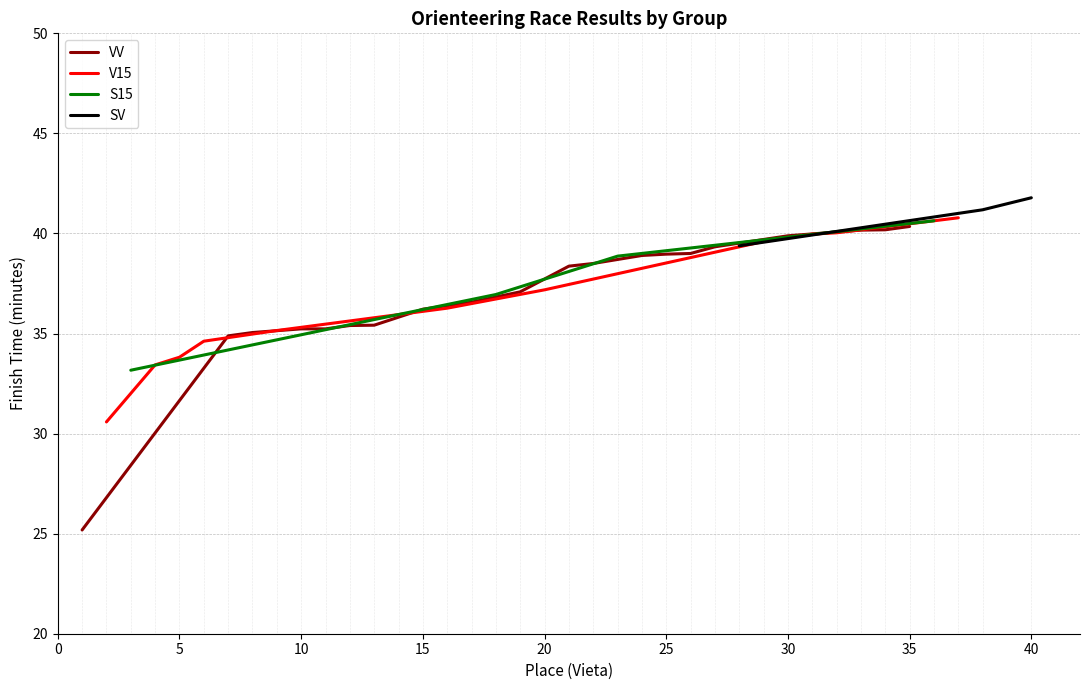

Is it true that VV equals 35.2 at 10?

True